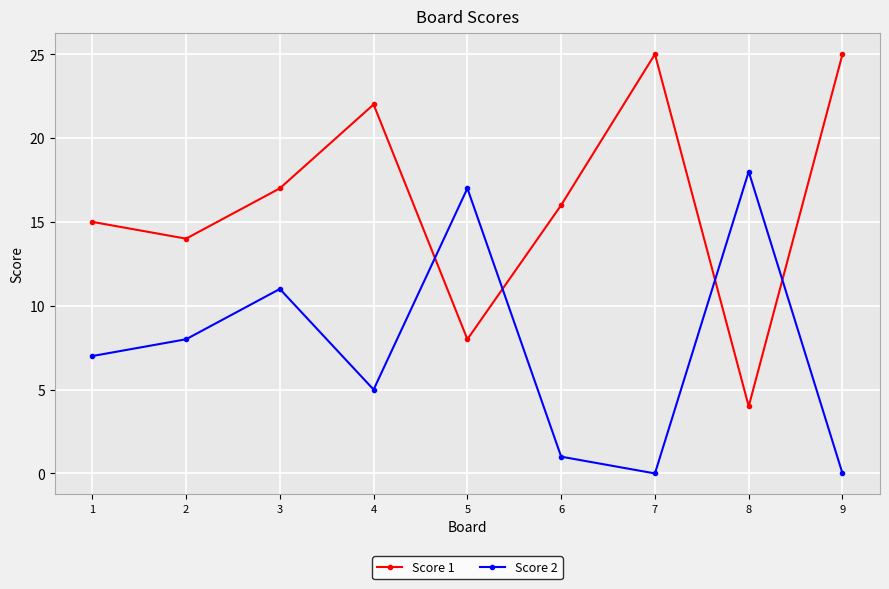

How many intersections are there between Score 2 and Score 1?

4